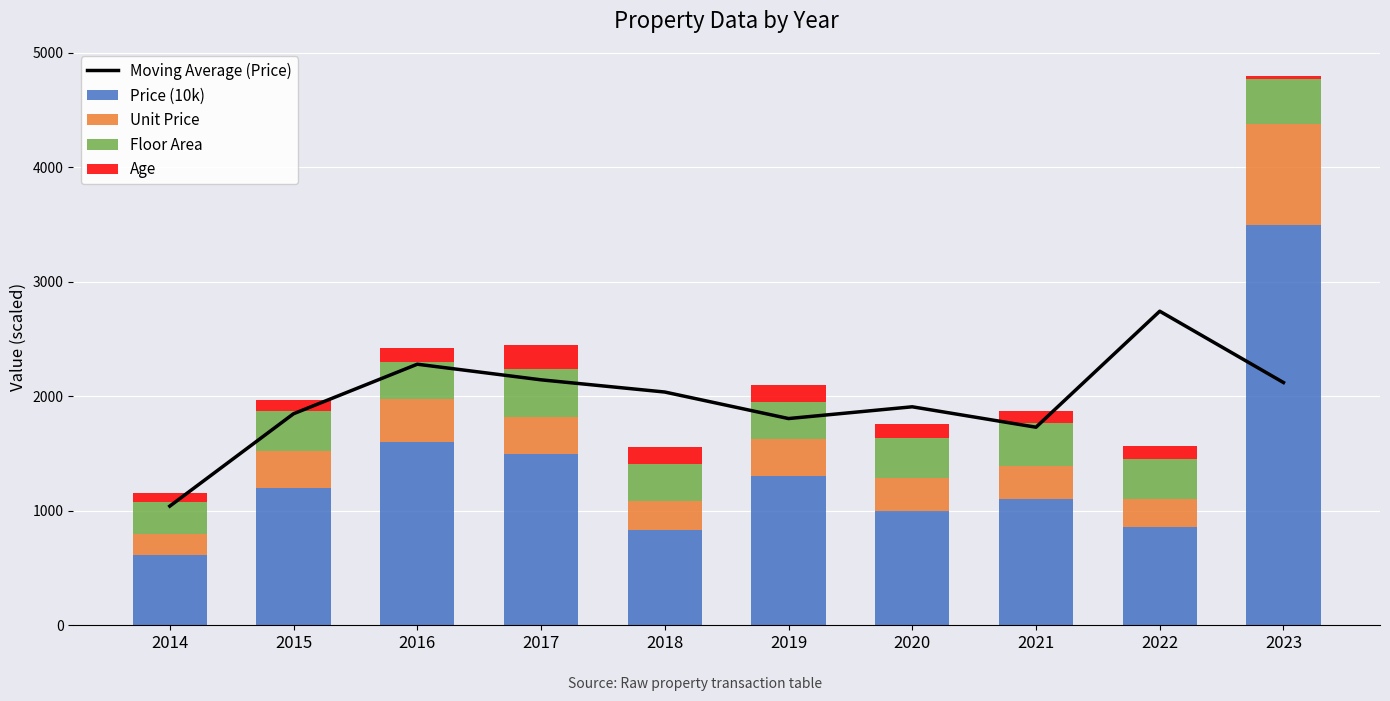

How many data points does each series have?

10